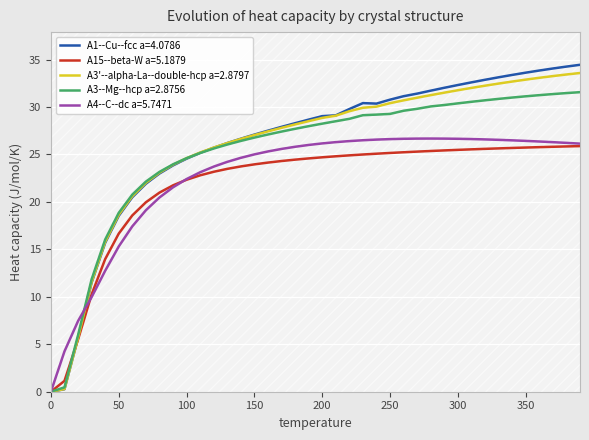

What is the average value of the A4--C--dc a=5.7471 series?

22.6